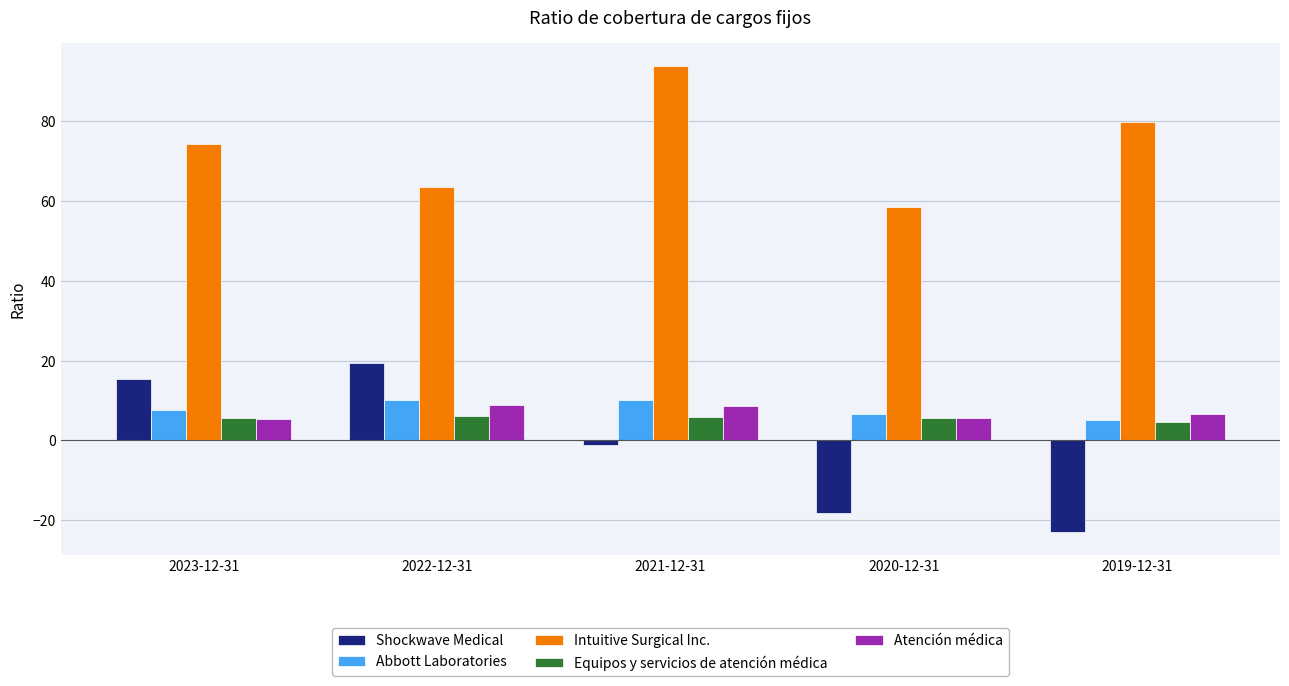

Which series changed the most between 2023-12-31 and 2020-12-31?

Shockwave Medical